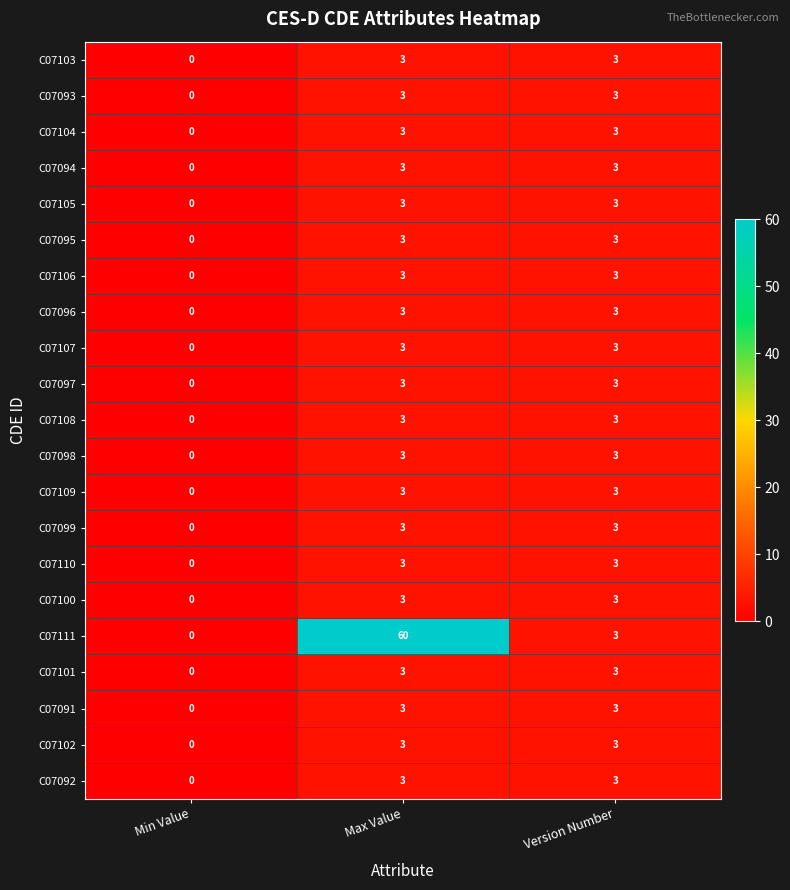

At which category does the chart reach its peak across all series?

Max Value